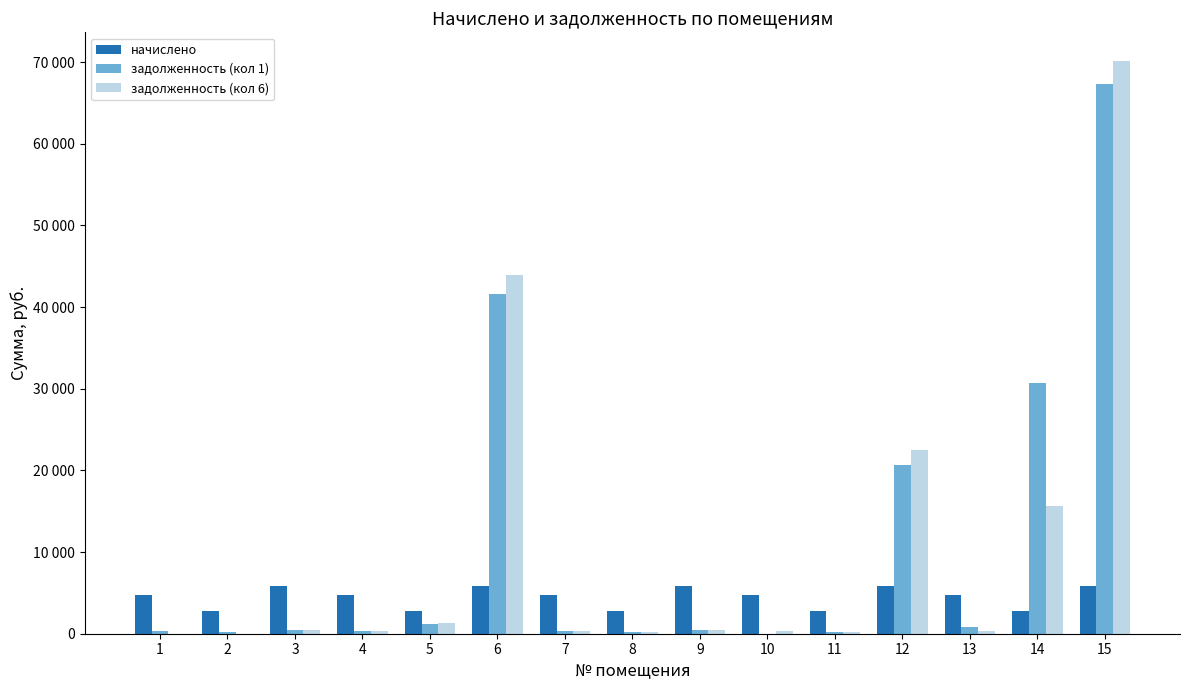

What are all the series names shown in the legend?

начислено, задолженность (кол 1), задолженность (кол 6)